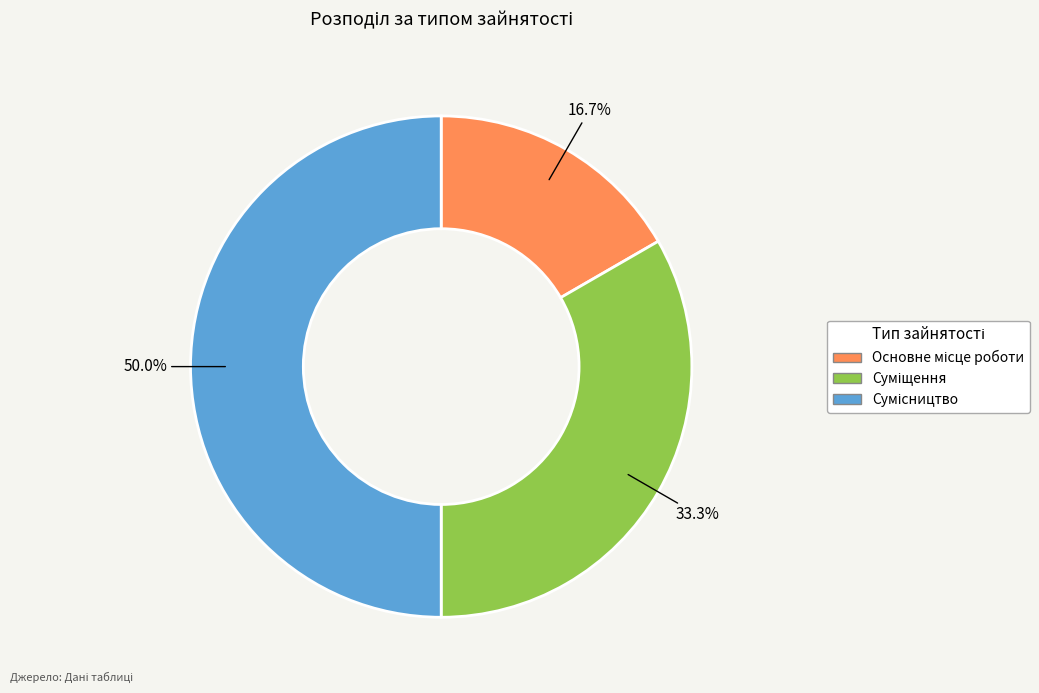

What percentage is the Основне місце роботи slice, to the nearest percent?

17%